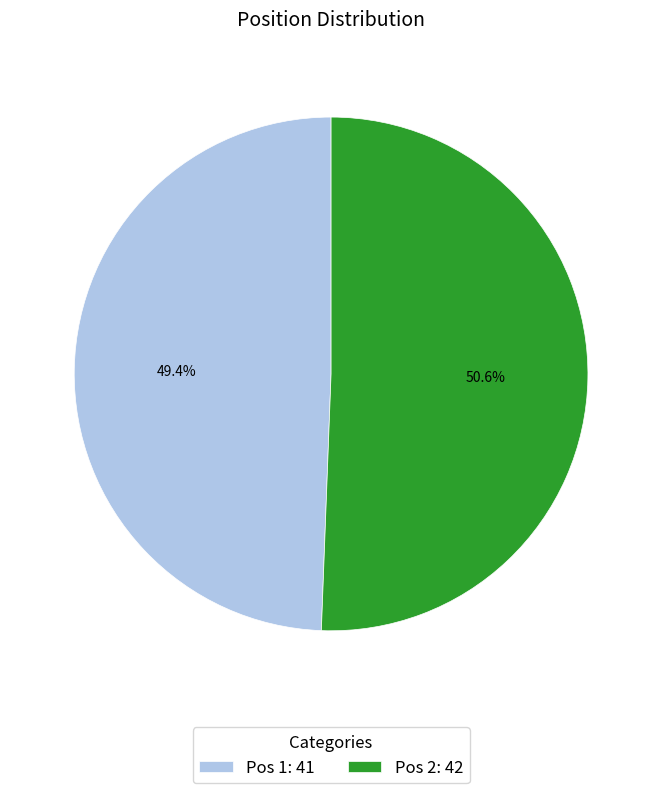

Which slice represents more than half of the pie?

Pos 2: 42